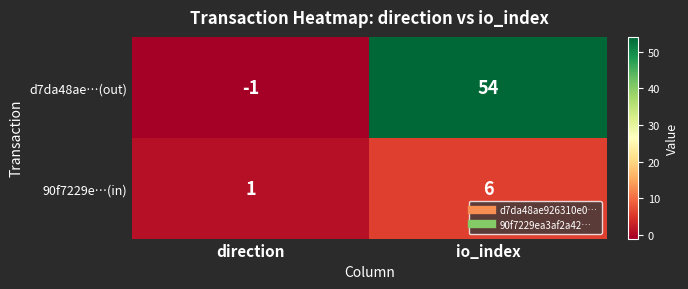

What is the spread (max minus min) of values at direction?

2